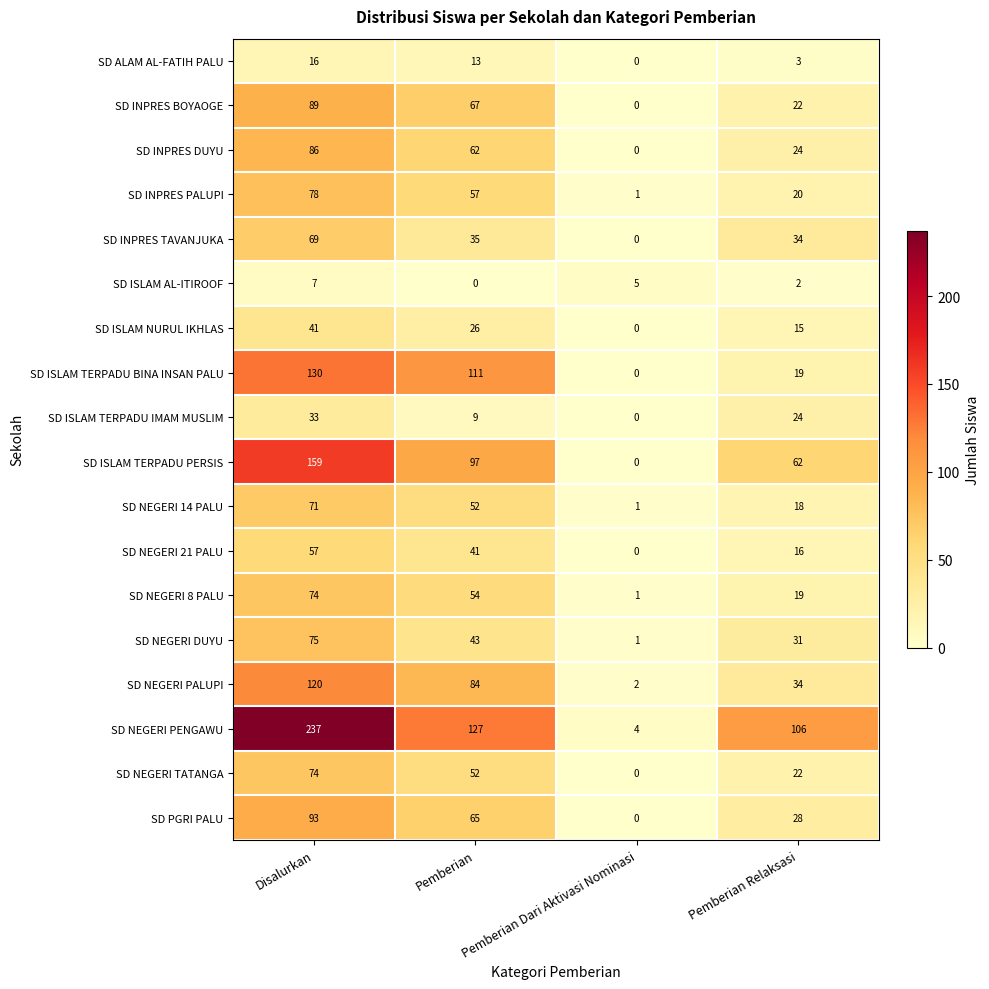

What is the difference between the highest and lowest values at Pemberian Dari Aktivasi Nominasi?

5